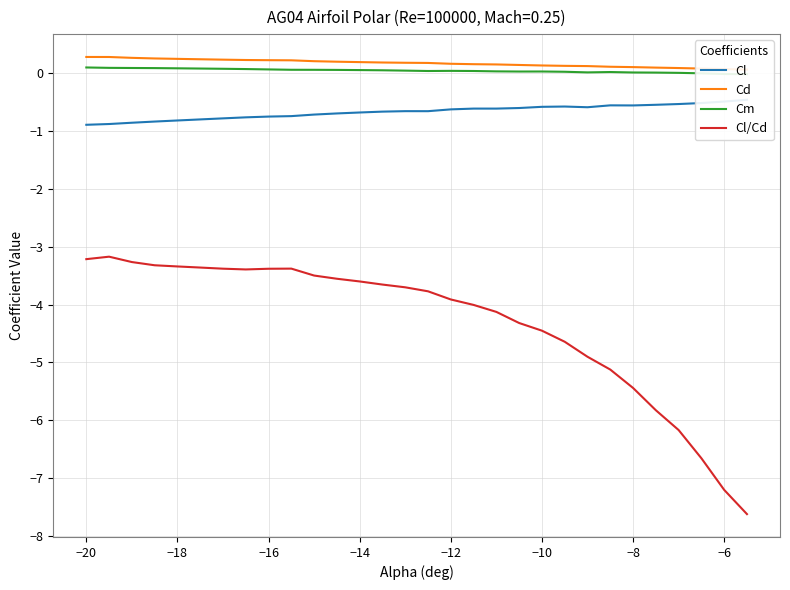

Does the chart display data point markers on the line(s)?

No